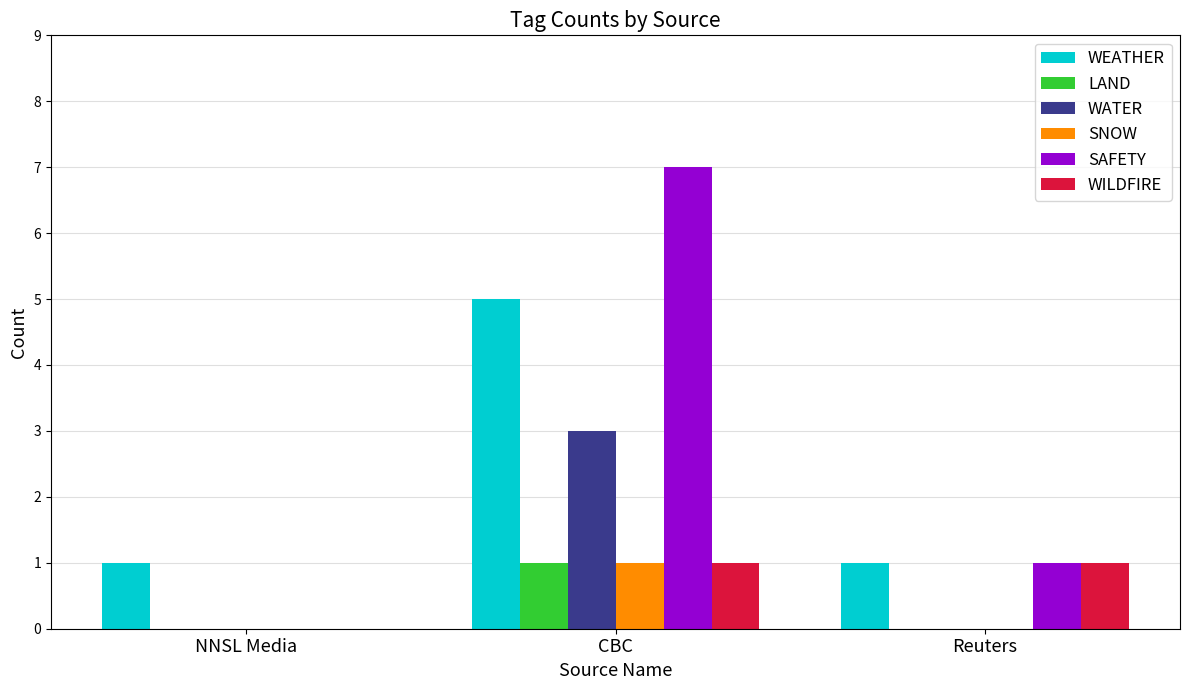

What is the maximum value shown in the chart?

7